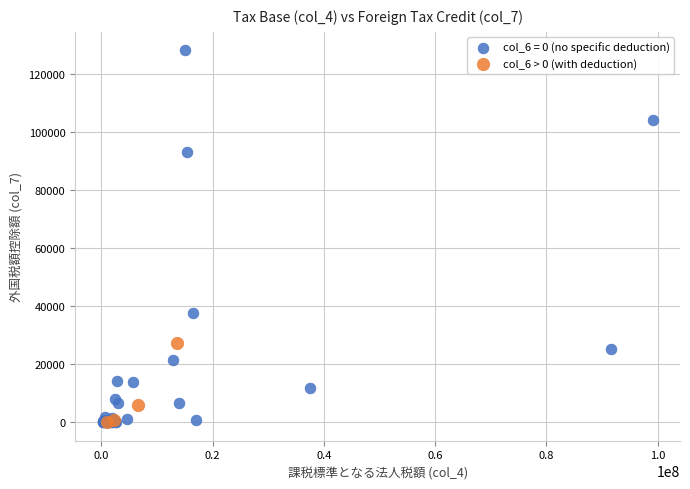

Which series reaches the maximum Y coordinate?

col_6 = 0 (no specific deduction)